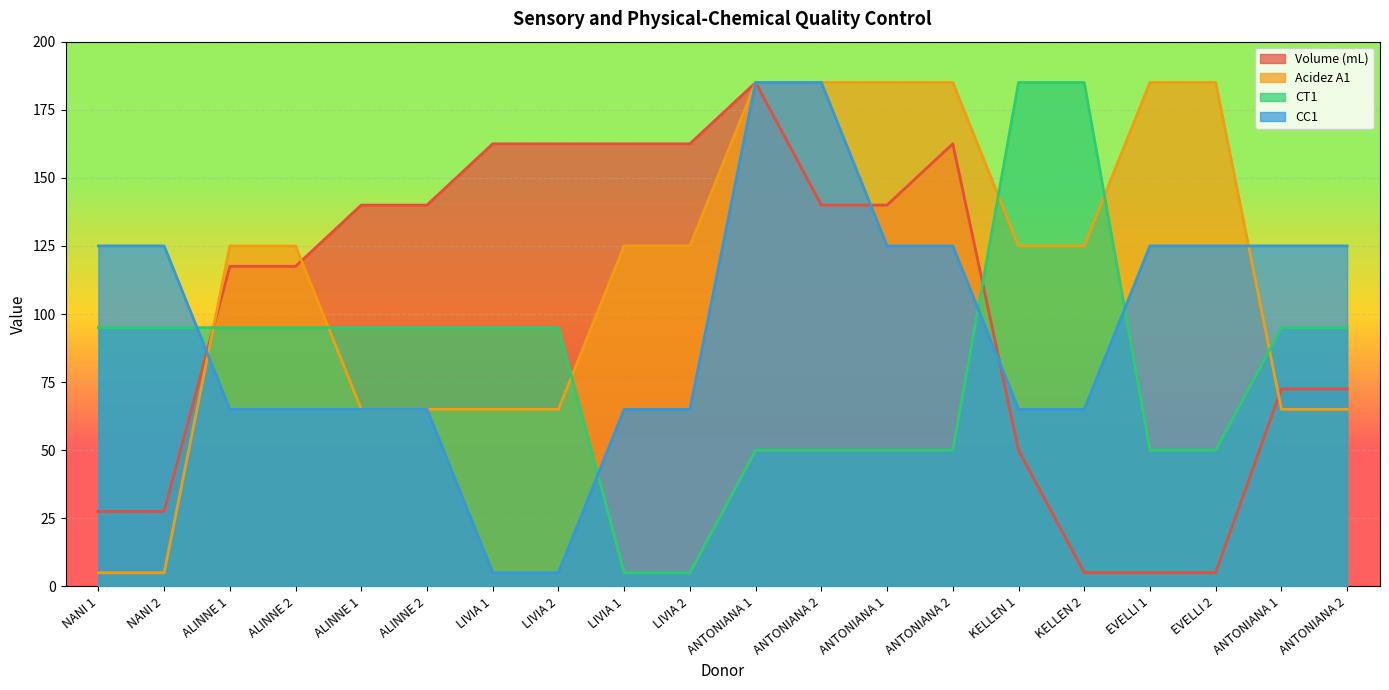

How many distinct data groups are displayed?

4